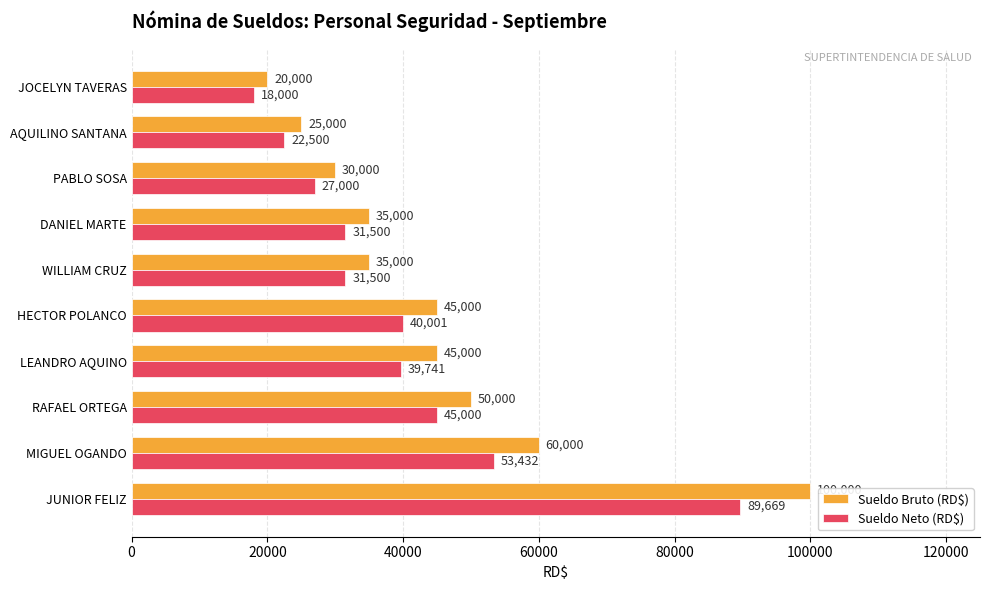

Which series changed the most between LEANDRO AQUINO and DANIEL MARTE?

Sueldo Bruto (RD$)